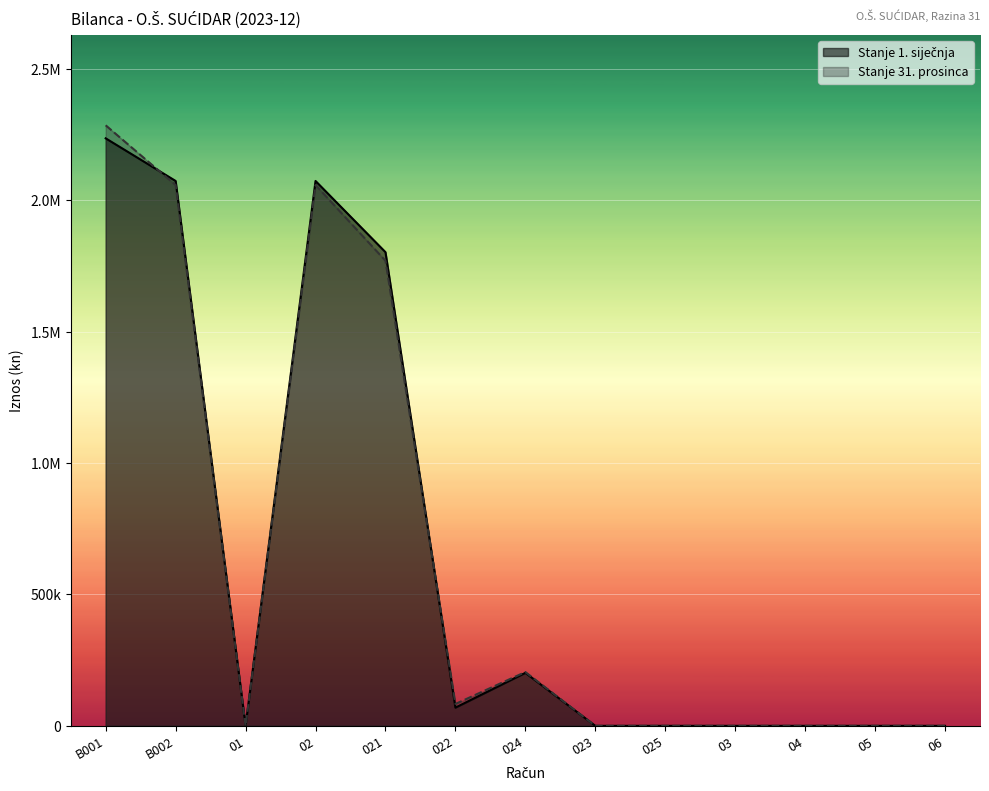

Where is the first local minimum for Stanje 1. siječnja?

01